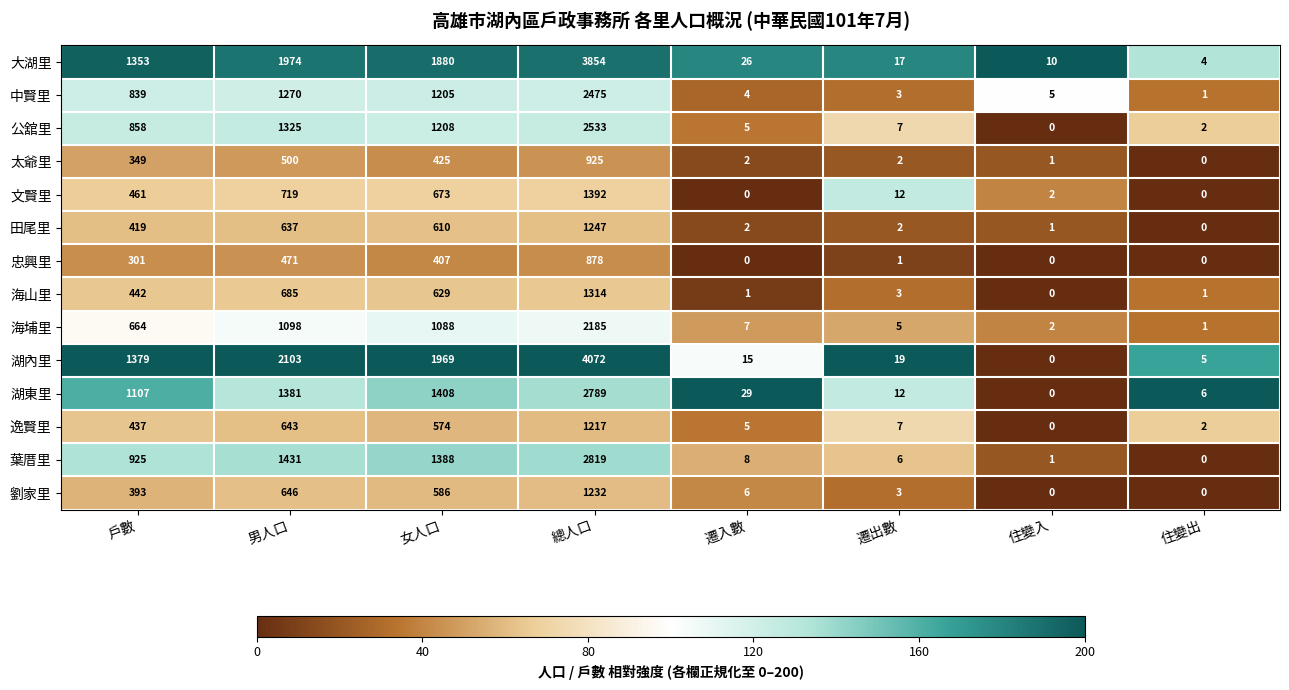

What is the difference between the maximum and second lowest values in the 忠興里 series?

878